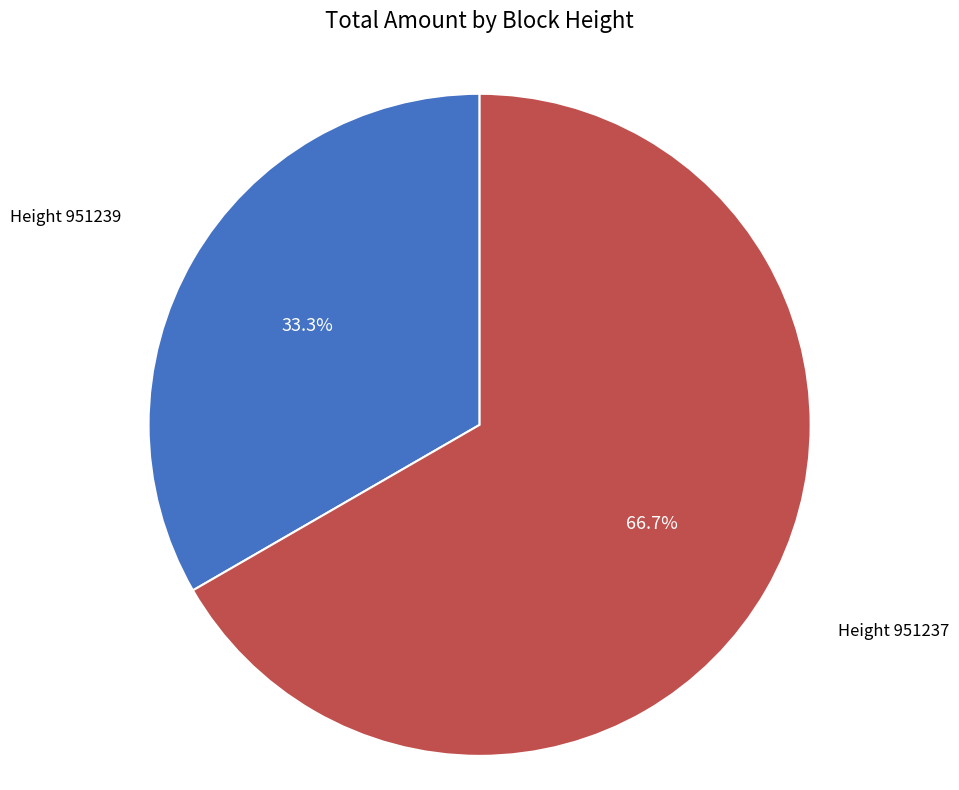

Is there a majority slice in this chart?

Yes